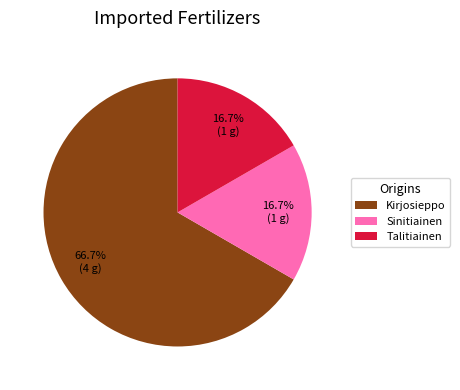

How many slices are in this pie chart?

3